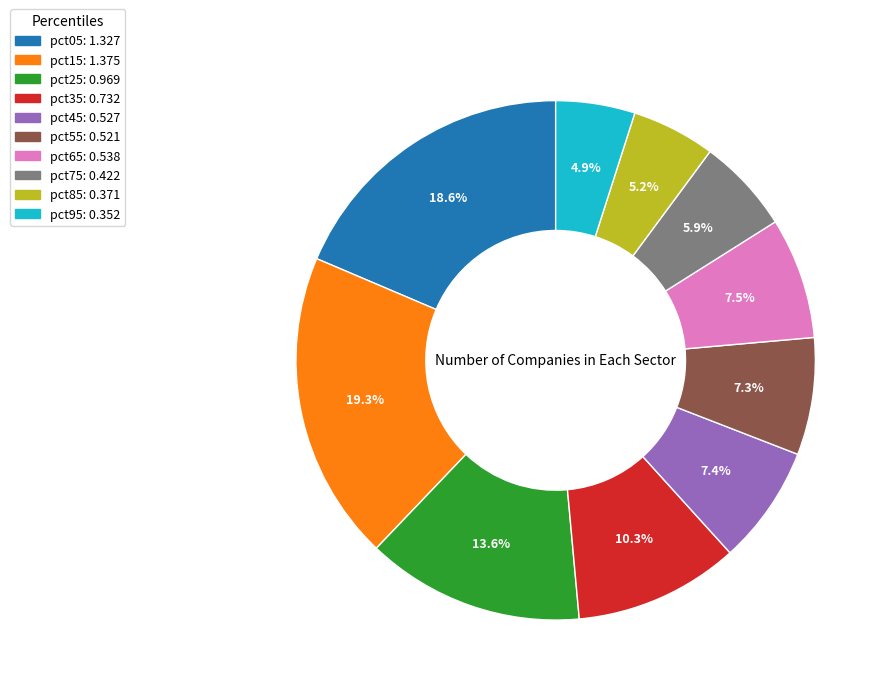

To the nearest percent, what is the difference between the largest and smallest slice percentages?

14%